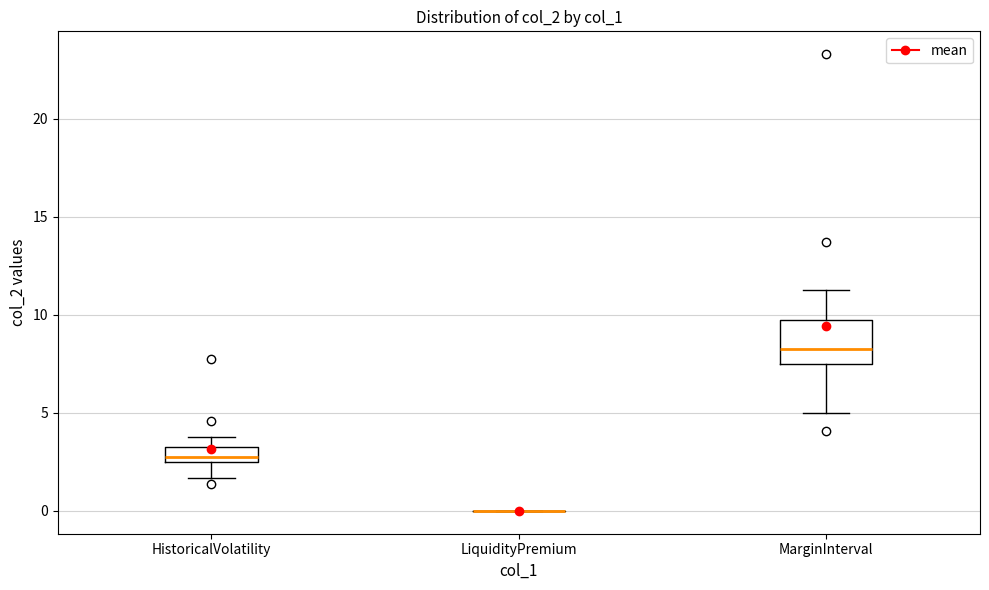

Which box is the tallest, from its lower edge to its upper edge?

MarginInterval